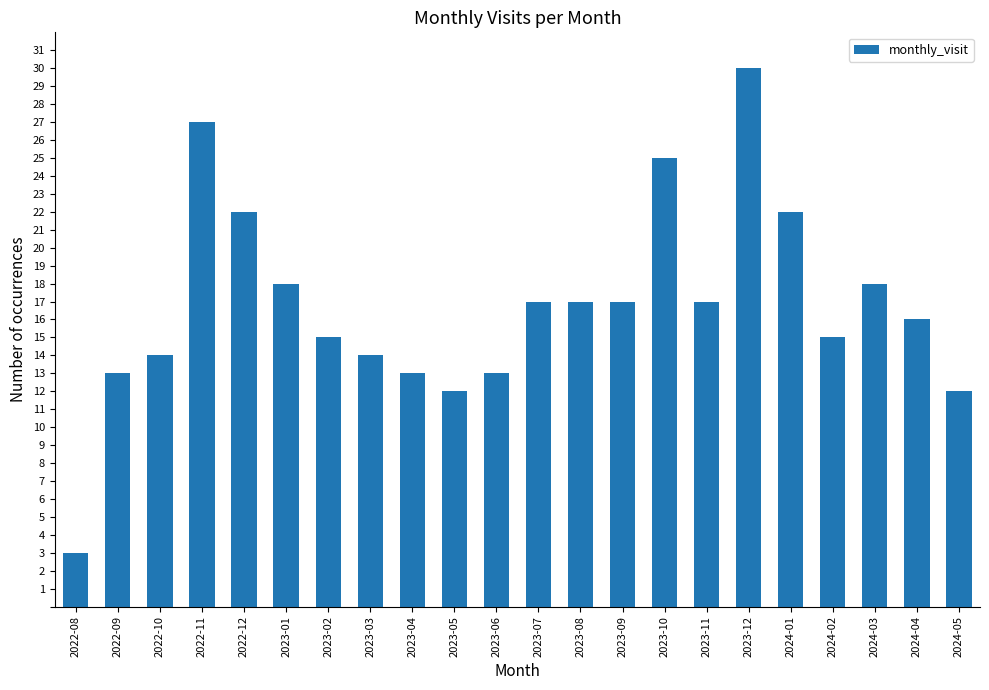

Which label corresponds to the largest value in the chart?

2023-12